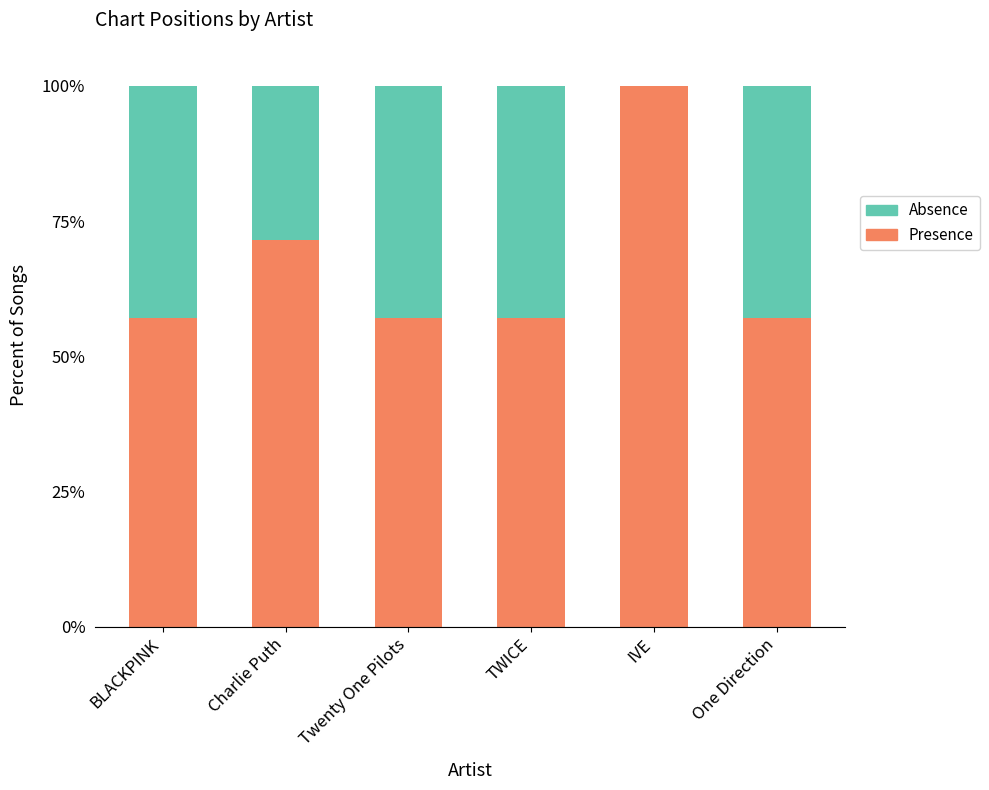

What is the maximum value for Presence?

100.0